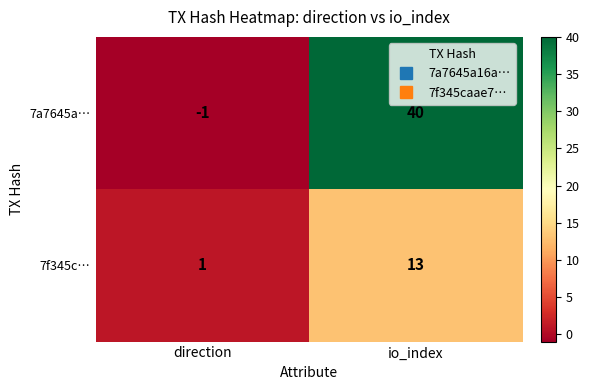

Which label corresponds to the smallest value in the chart?

direction